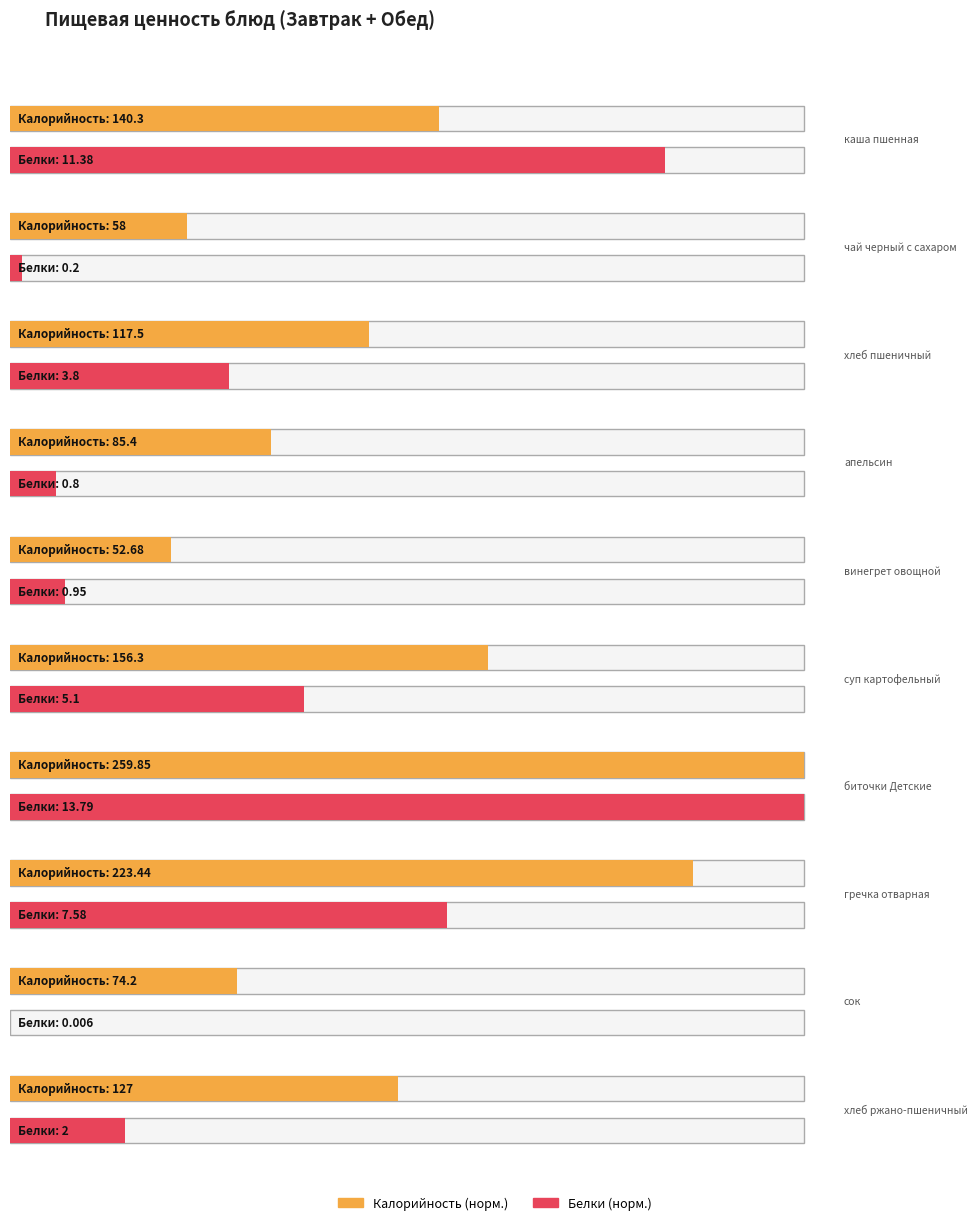

What value does the Белки series have at хлеб пшеничный?

3.8